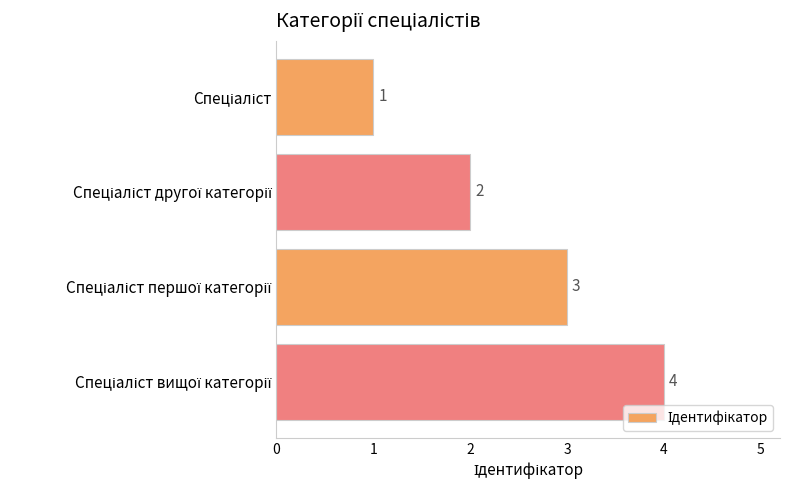

What is the greatest value displayed?

4